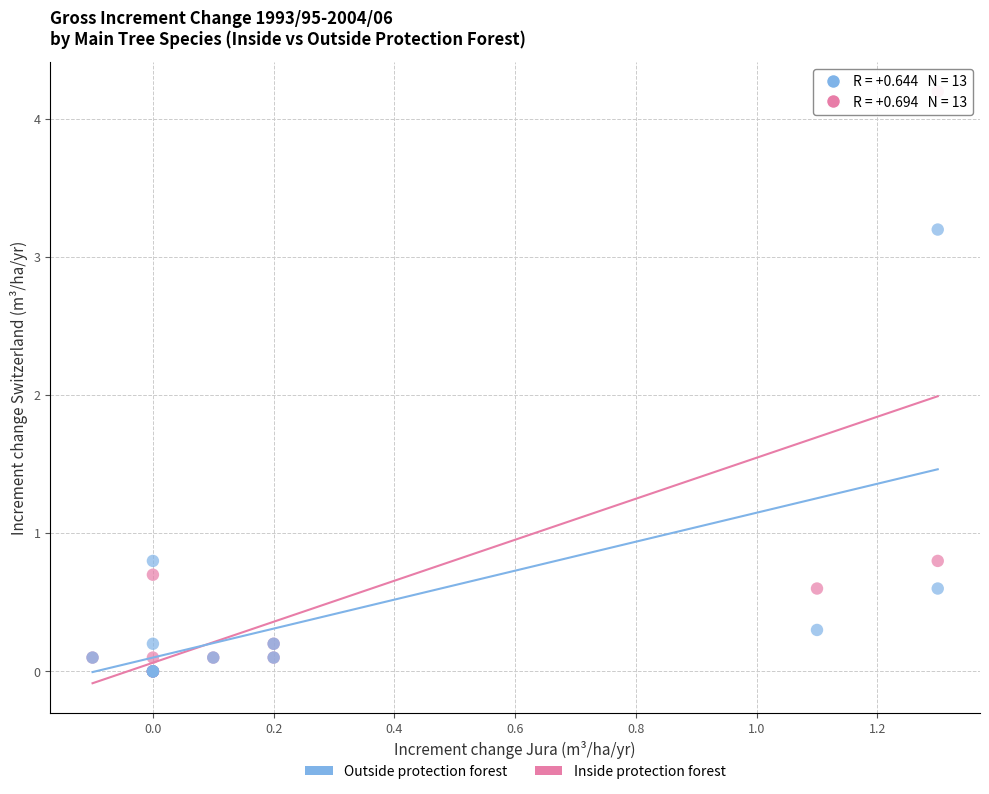

Which series has the largest Y range (max minus min)?

Inside protection forest